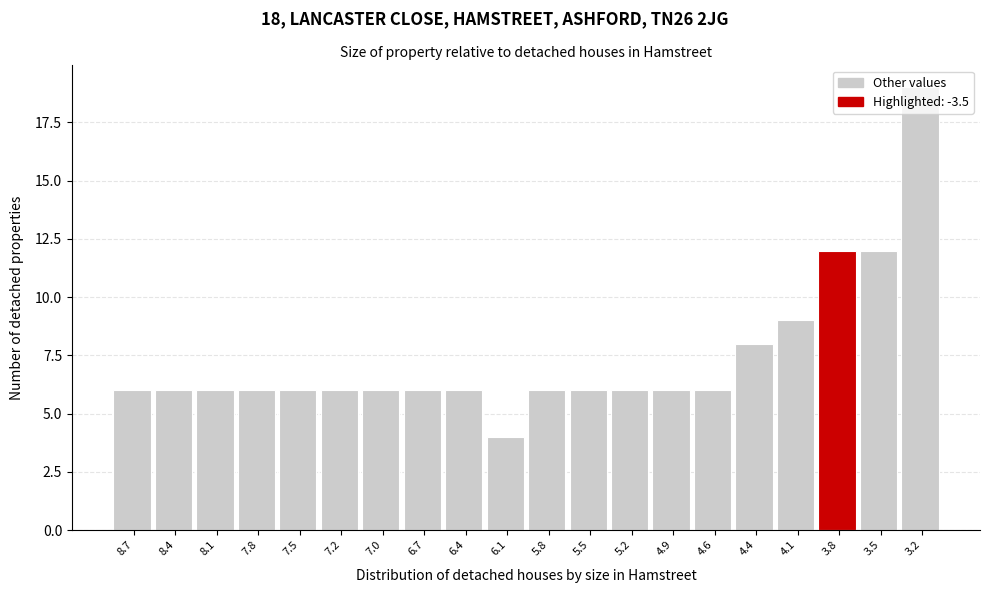

What is the difference between the second highest and second lowest values?

6